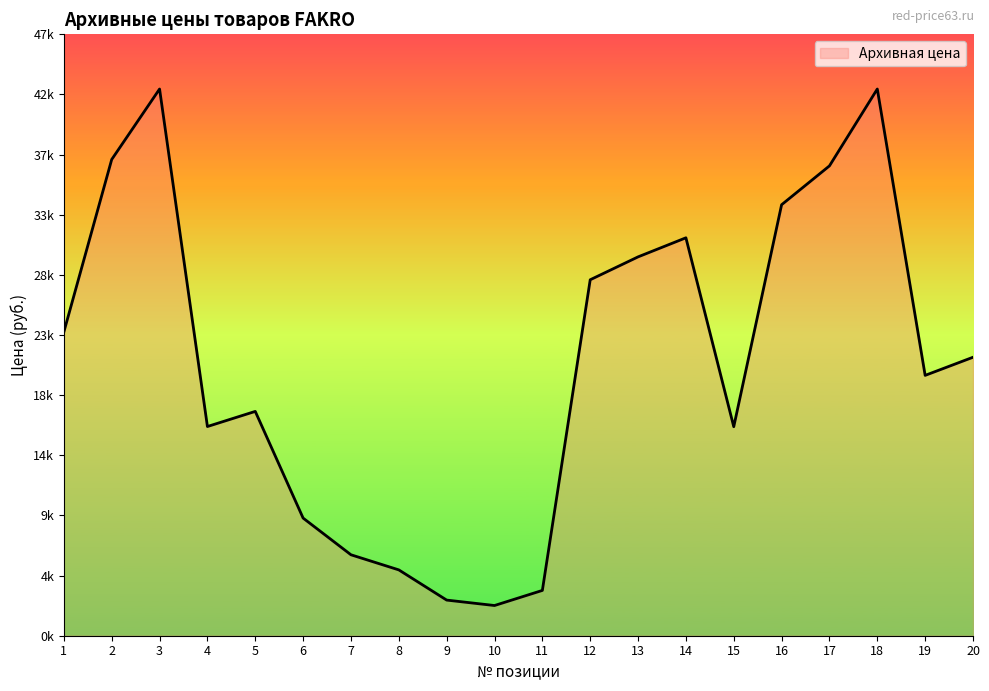

How many points are higher than both their immediate neighbors (excluding endpoints)?

4